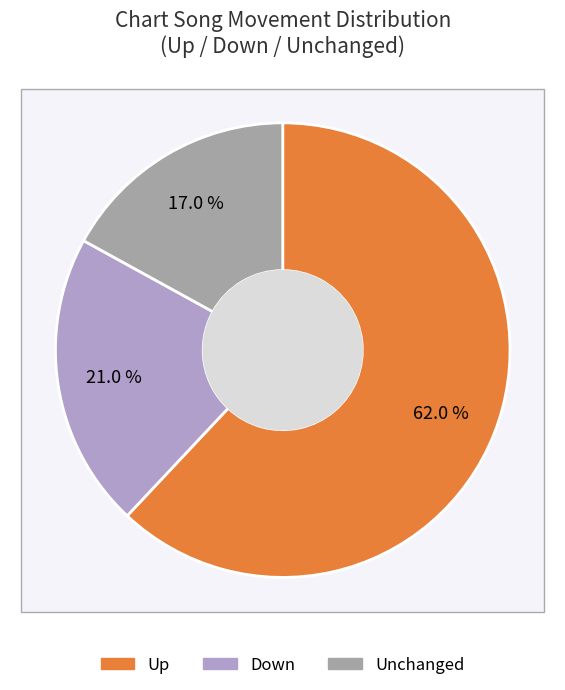

To the nearest percent, what is the combined percentage of down and -?

38%